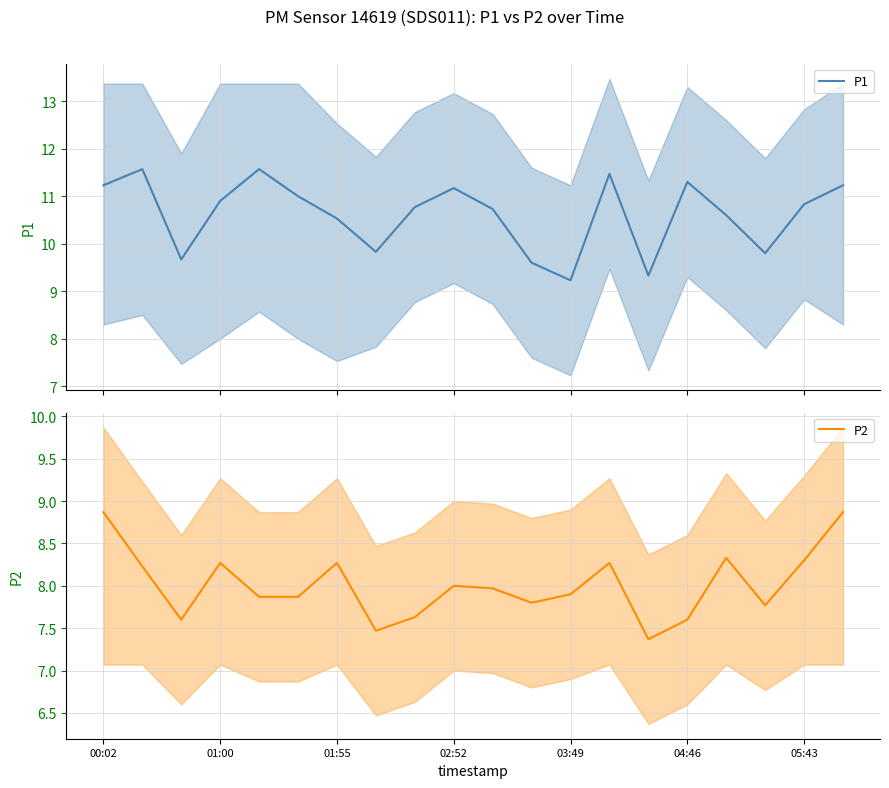

How many interior local valleys does the P1 series have?

5